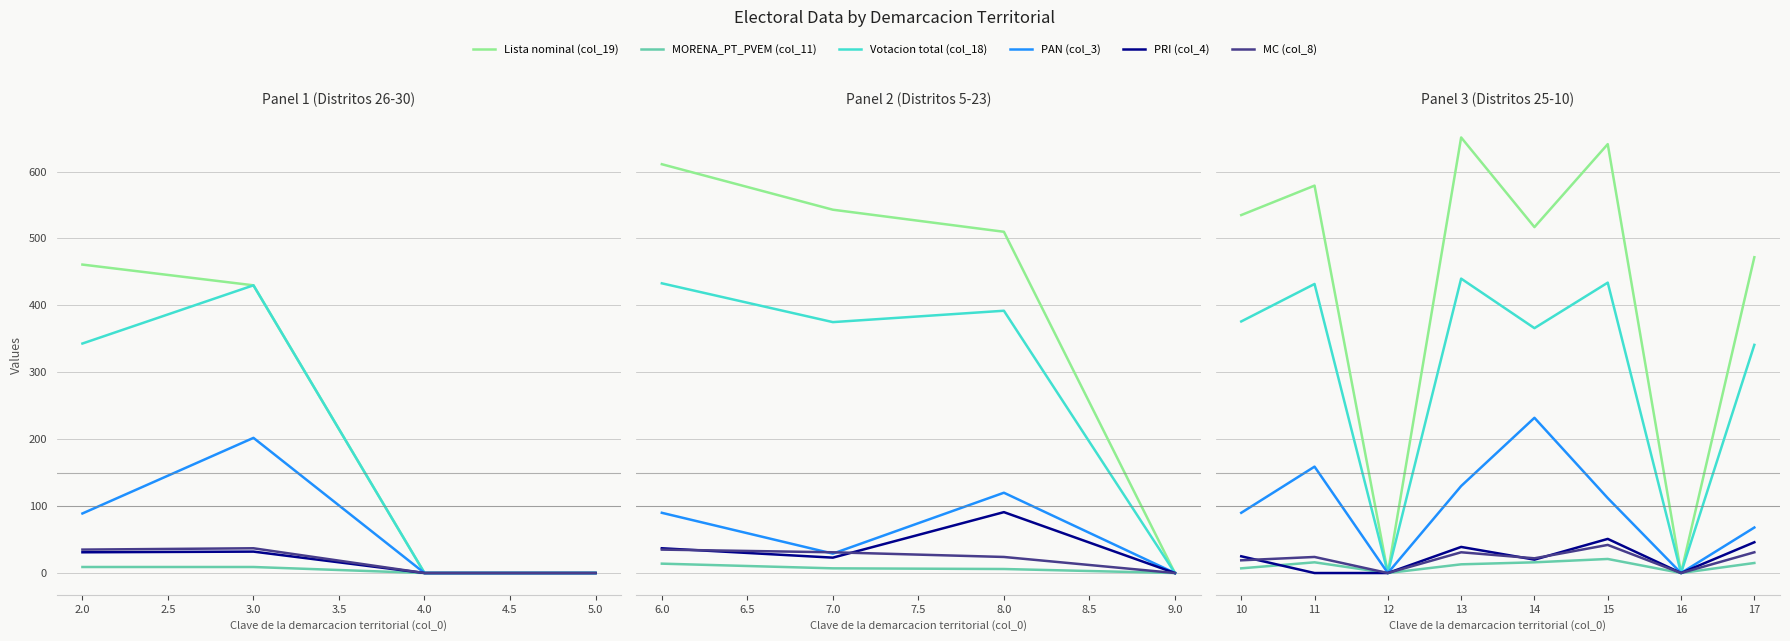

The value of Votacion total (col_18) at 15 is 153. True or false?

False